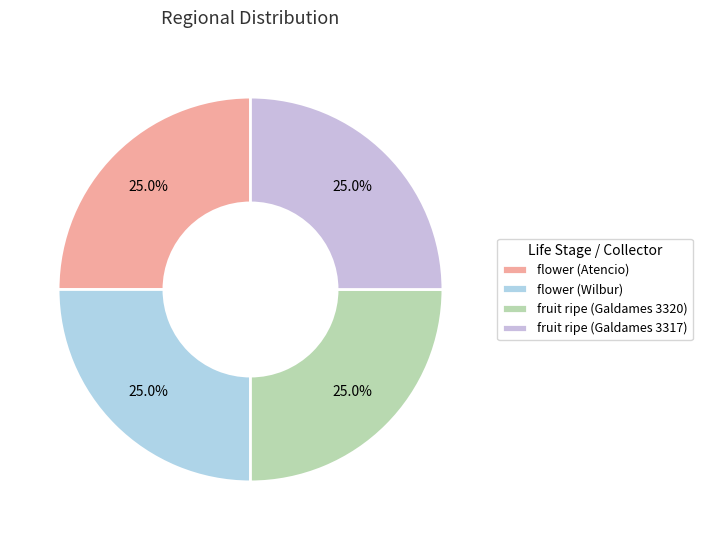

To the nearest percent, what is the combined percentage of fruit ripe (Galdames 3317) and flower (Atencio)?

50%